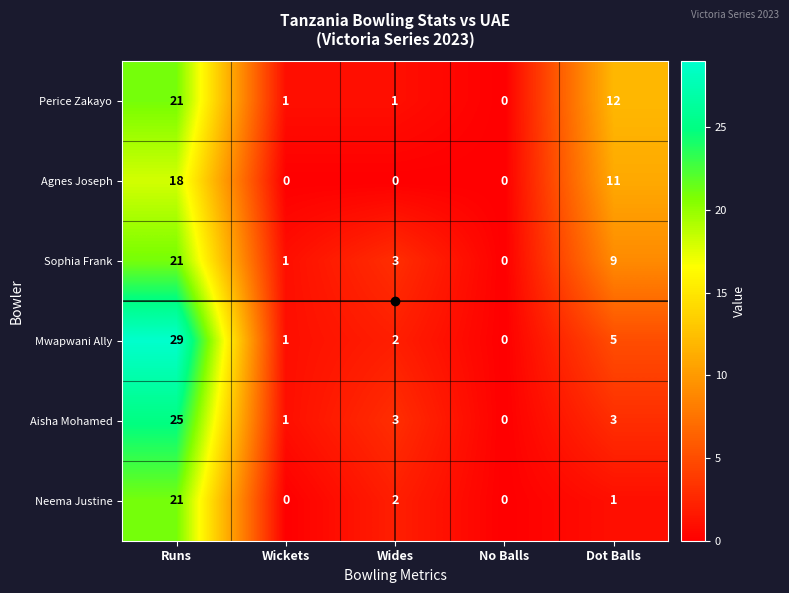

List the labels in order of Mwapwani Ally value, smallest first.

No Balls, Wickets, Wides, Dot Balls, Runs